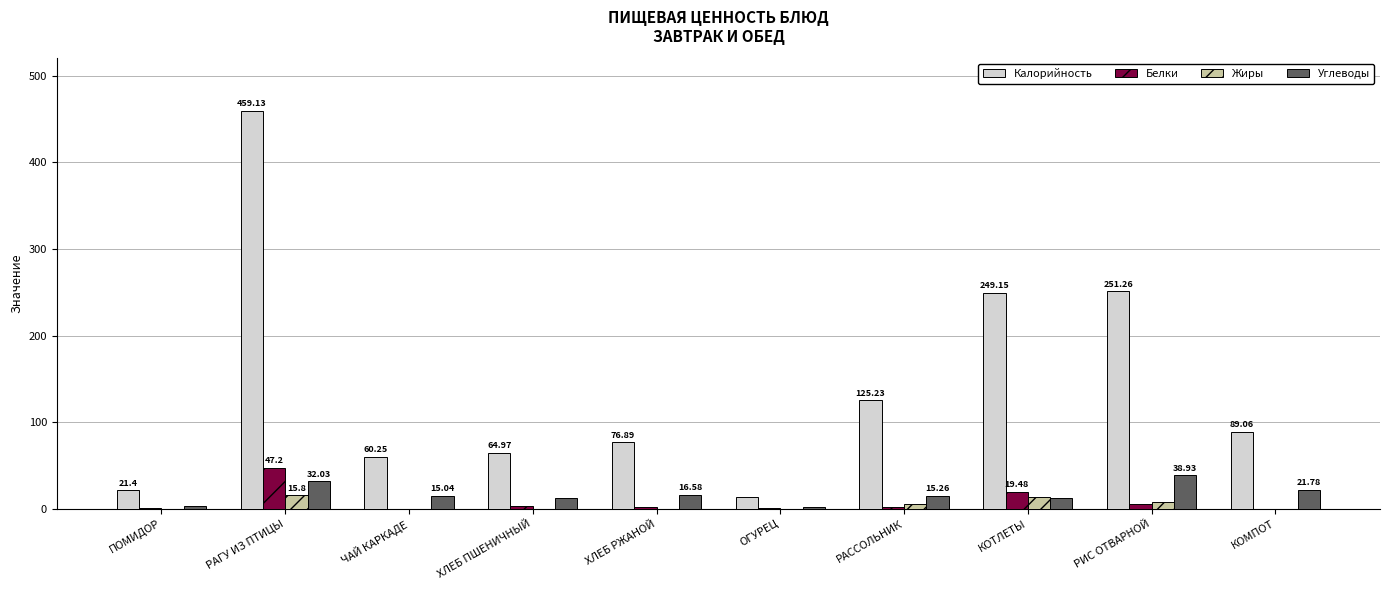

True or false: Жиры has a value of 0.0 at КОМПОТ.

True